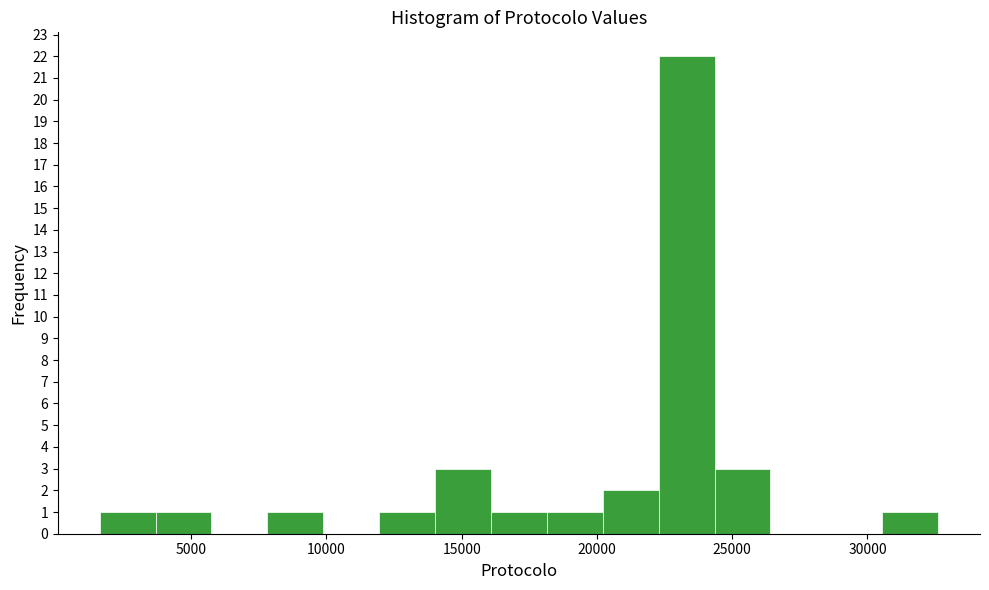

Reading left to right, list every bar in this chart as the range it spans on the x-axis followed by its height. Neither the bar edges nor the heights are printed on the chart, so give them approximately, as read against the axes.

1500 to 3500: 1
3500 to 6000: 1
6000 to 8000: 0
8000 to 10000: 1
10000 to 12000: 0
12000 to 14000: 1
14000 to 16000: 3
16000 to 18000: 1
18000 to 20000: 1
20000 to 22500: 2
22500 to 24500: 22
24500 to 26500: 3
26500 to 28500: 0
28500 to 30500: 0
30500 to 32500: 1